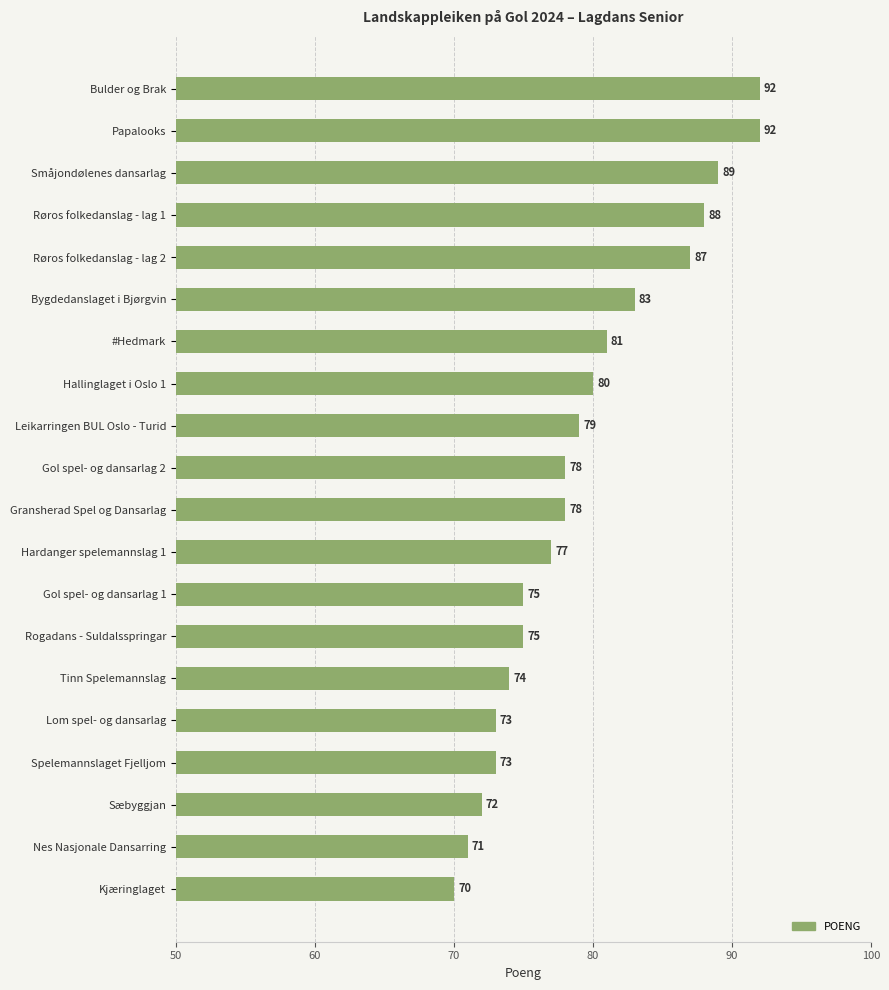

What is the maximum value shown in the chart?

92